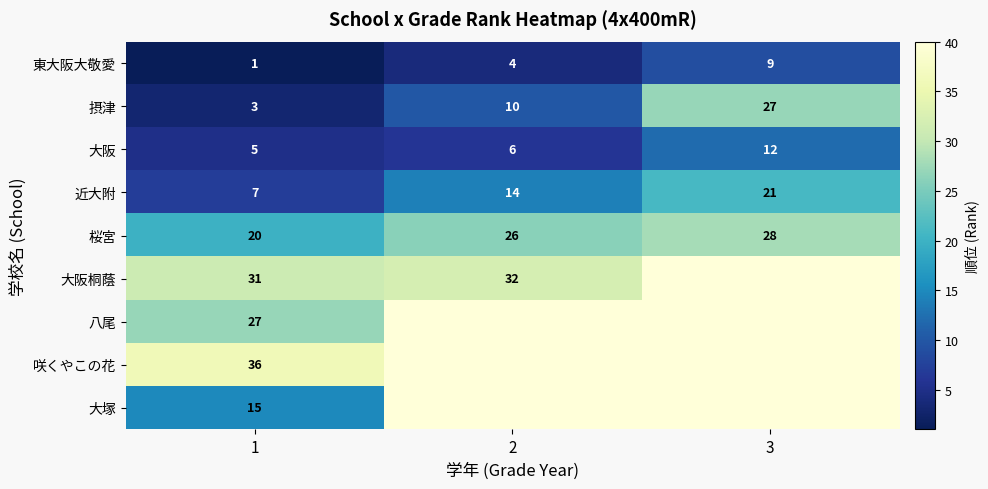

Is the value of 近大附 at 3 greater than the value of 大阪桐蔭 at 2?

No